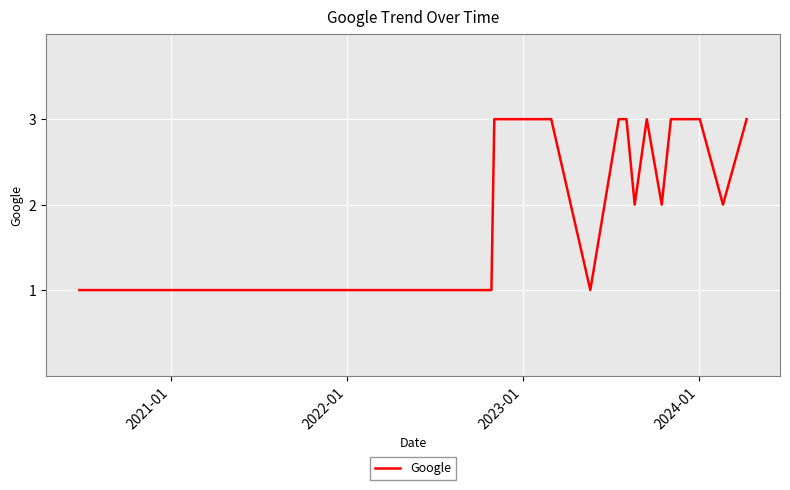

How many lines are shown in the chart?

1